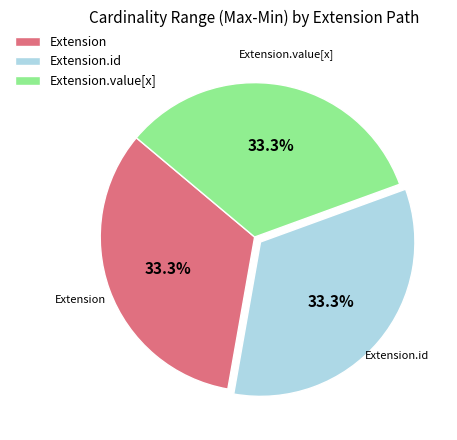

How many segments does this pie chart have?

3